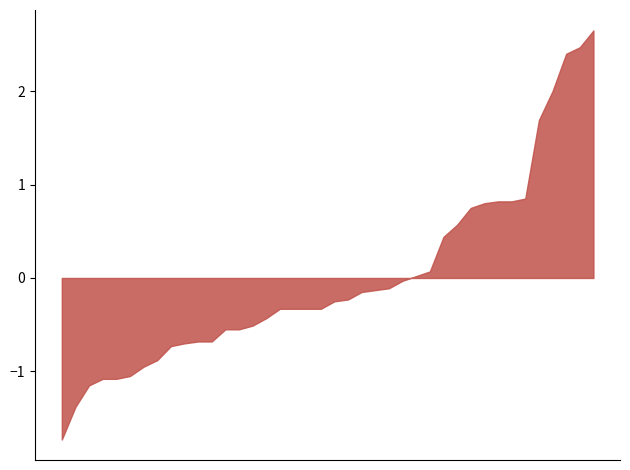

What is the minimum value shown in the chart?

-1.7